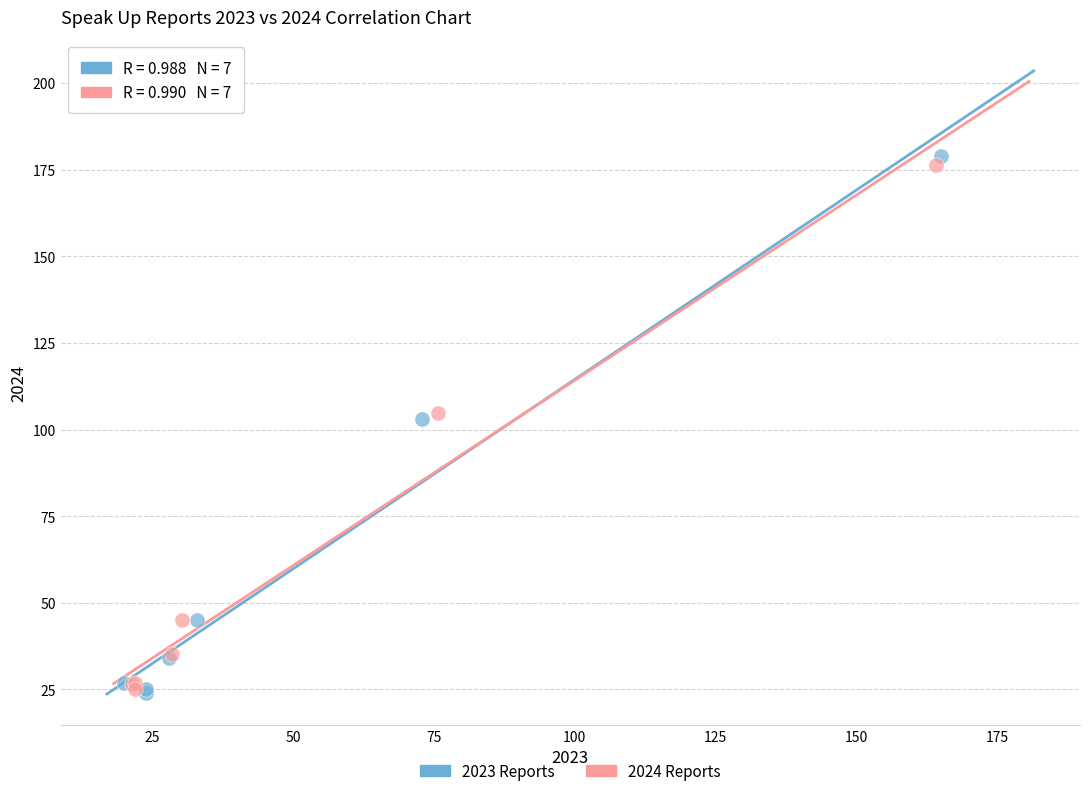

Which series has the largest Y range (max minus min)?

2023 Reports